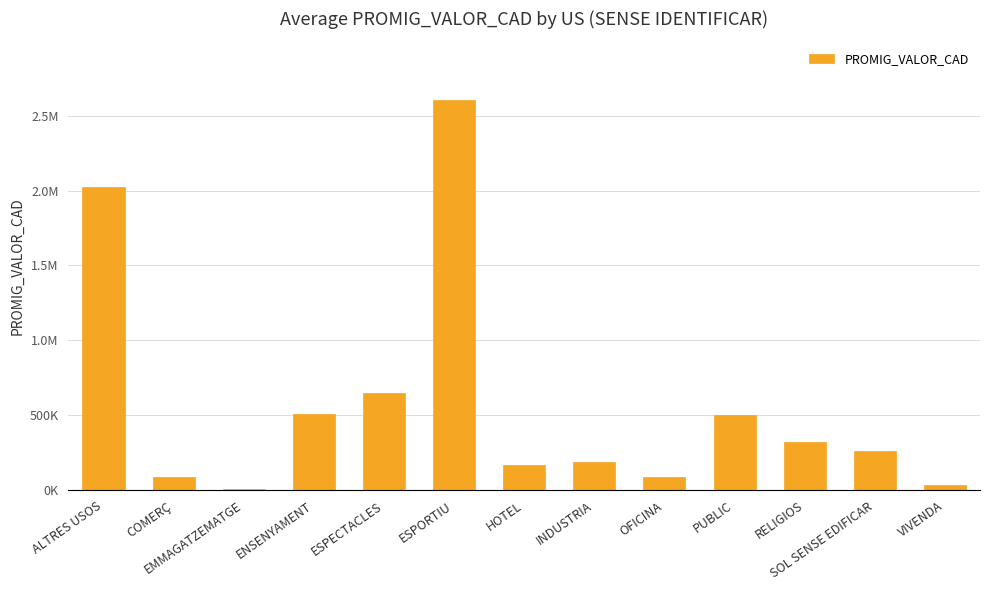

Does the chart contain stacked bars?

No